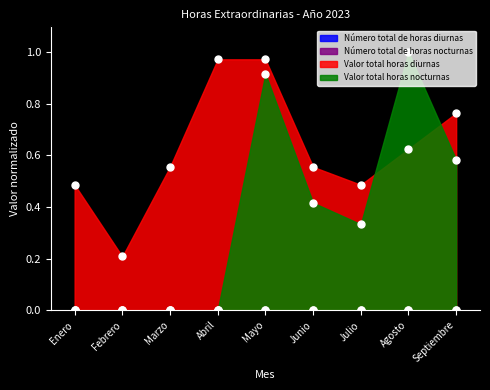

Which series contains the lowest Y value?

Número total de horas nocturnas